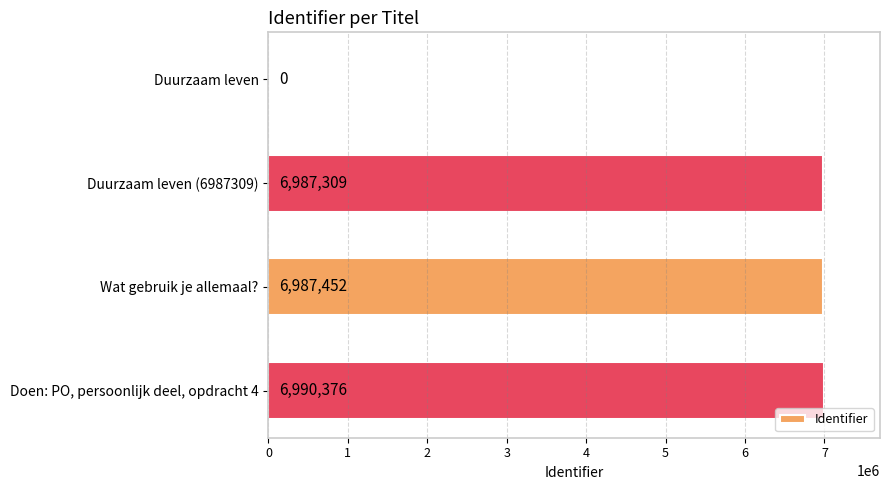

Between Duurzaam leven and Duurzaam leven (6987309), which is larger?

Duurzaam leven (6987309)